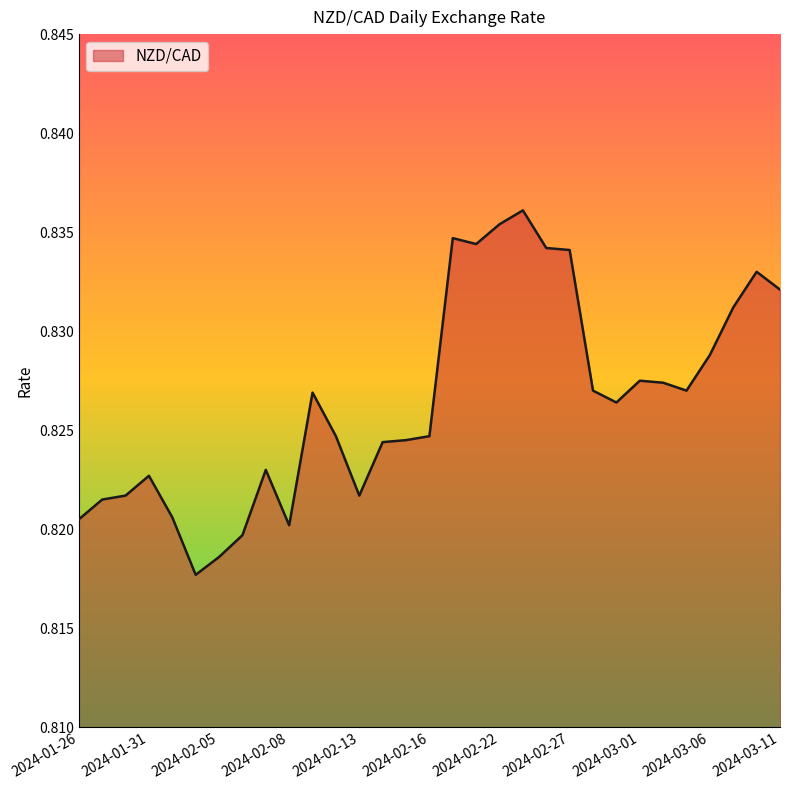

Count the values in the range 0 to 1.

31